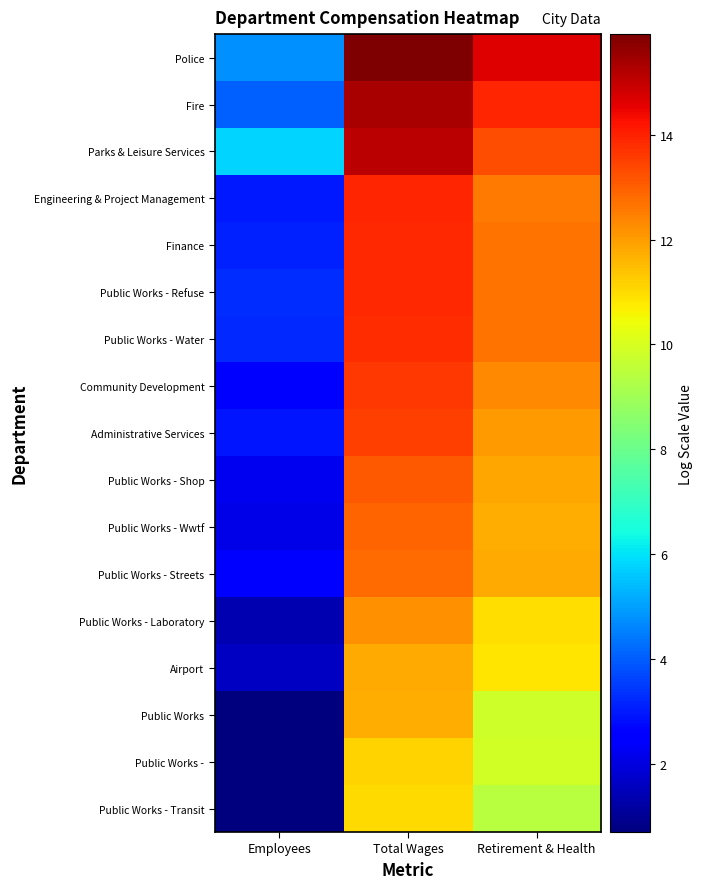

Which label corresponds to the smallest value in the chart?

Employees